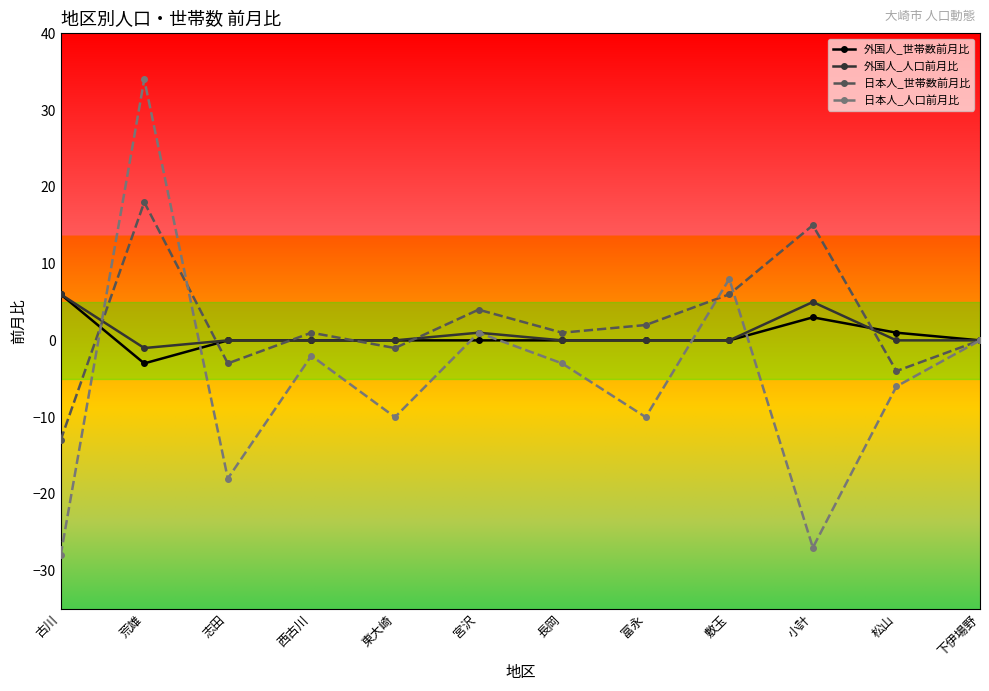

At which category is the sum across all series the highest?

荒雄